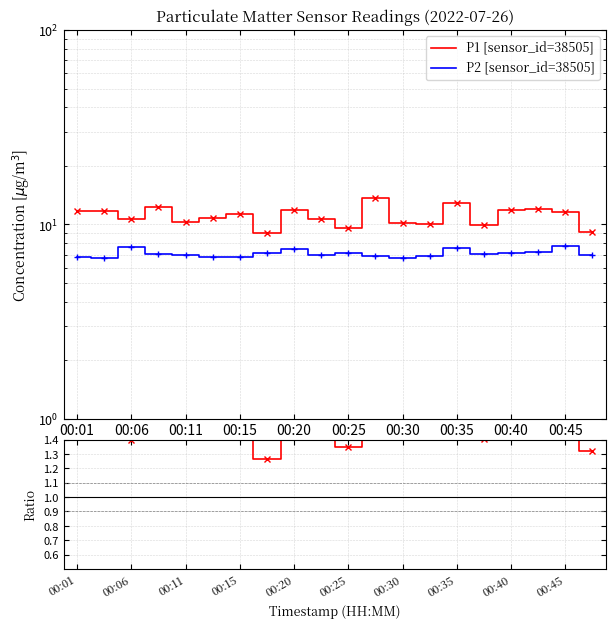

List the series in order of their overall mean, lowest first.

P1/P2, P2 [sensor_id=38505], P1 [sensor_id=38505]